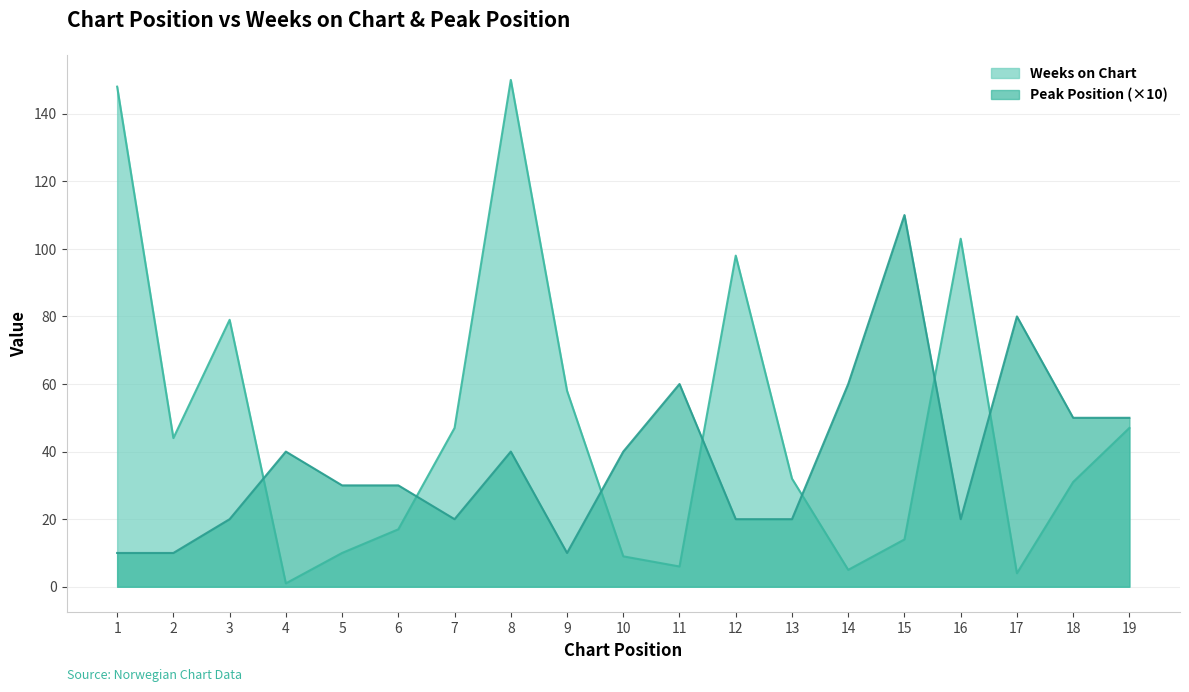

At how many categories does at least one series exceed 127?

2